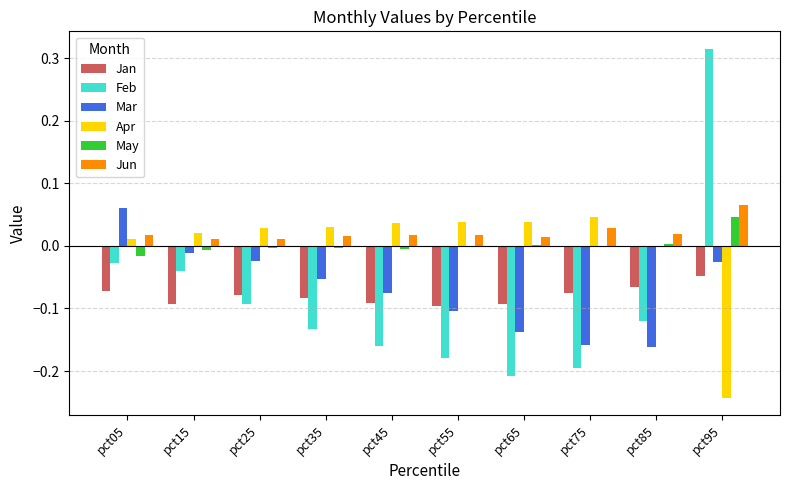

How many data points in Feb are above 0?

1